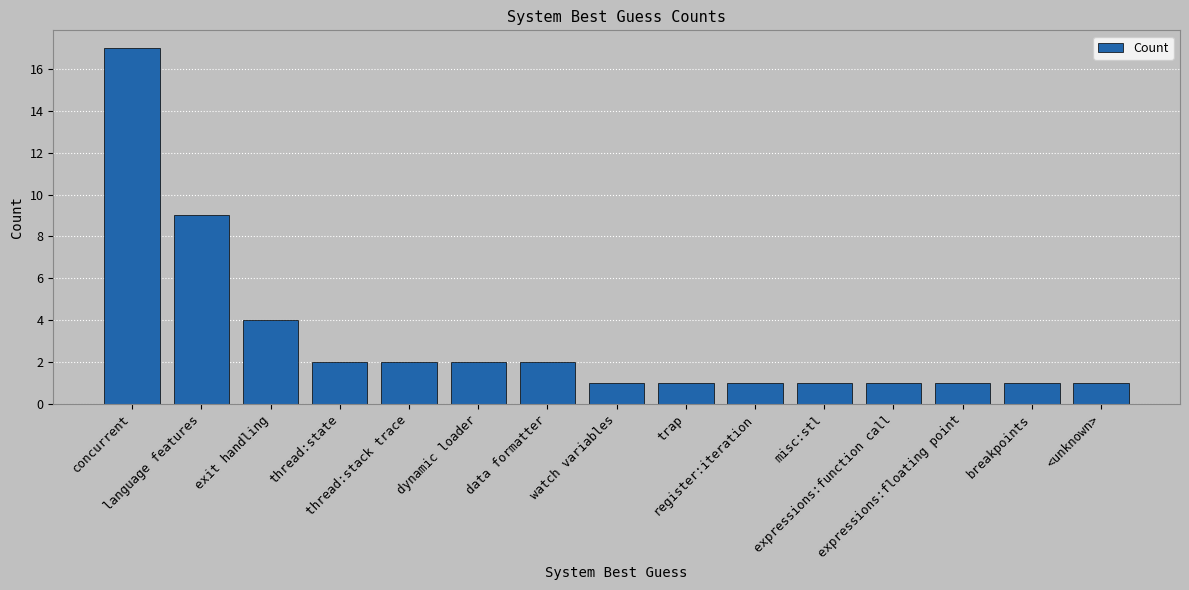

What is the maximum value shown in the chart?

17